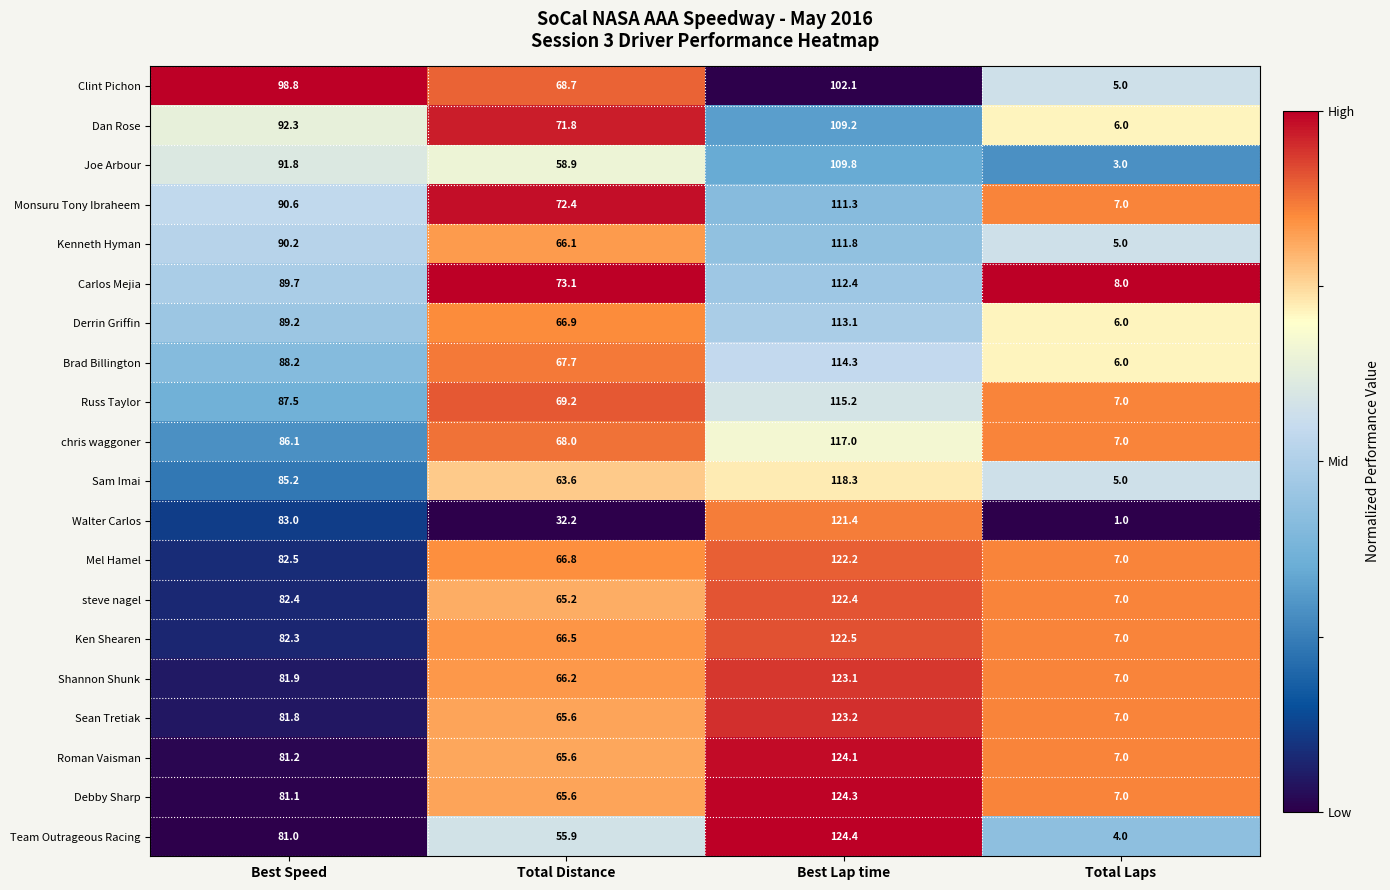

What is the difference between the highest and lowest values at Total Laps?

7.0